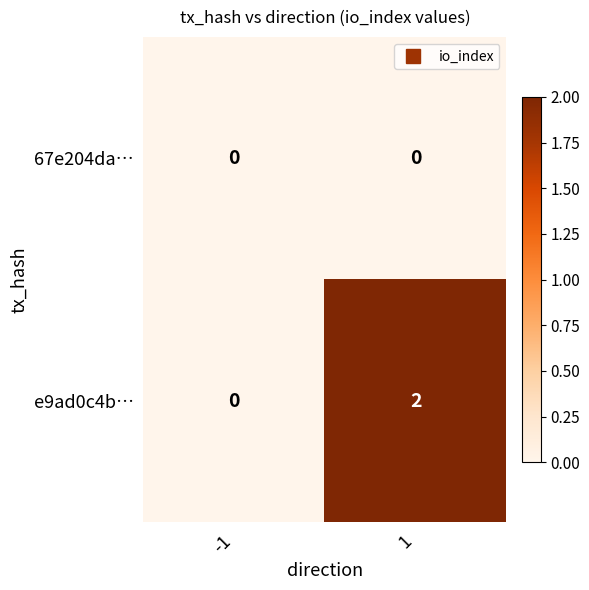

Is the value of 67e204da… at 1 greater than the value of e9ad0c4b… at 1?

No